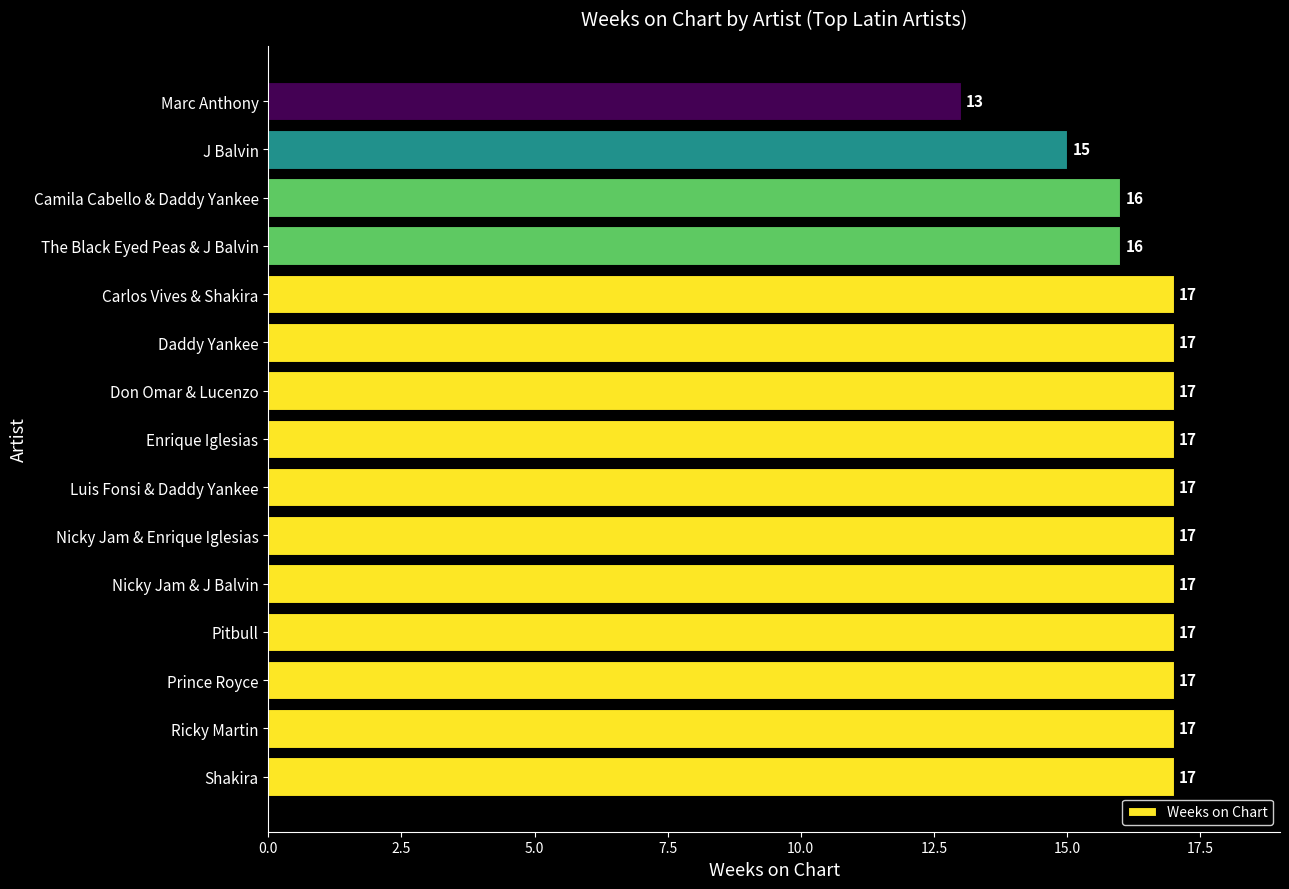

Between The Black Eyed Peas & J Balvin and Don Omar & Lucenzo, which is larger?

Don Omar & Lucenzo